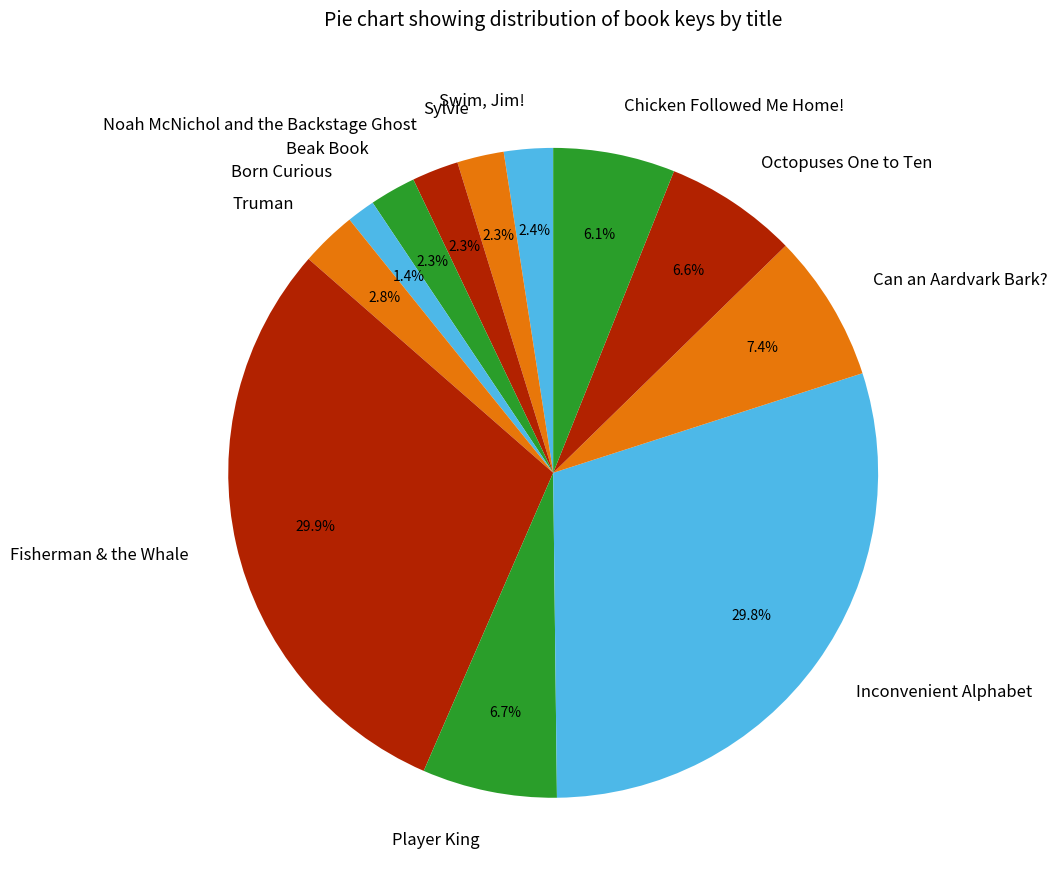

To the nearest percent, what percentage of the pie is Player King?

7%